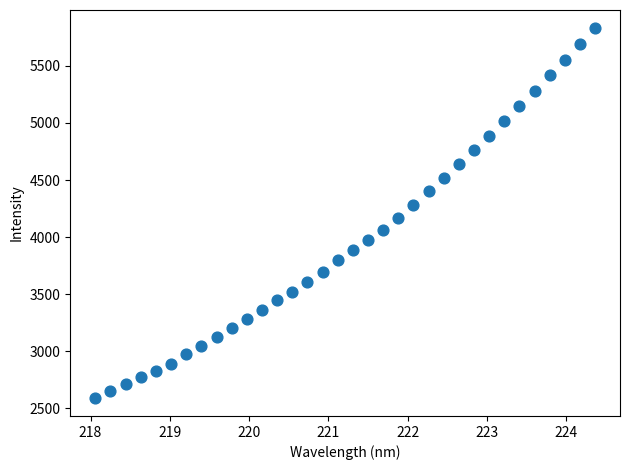

What is the range of Y values (max minus min)?

3234.1